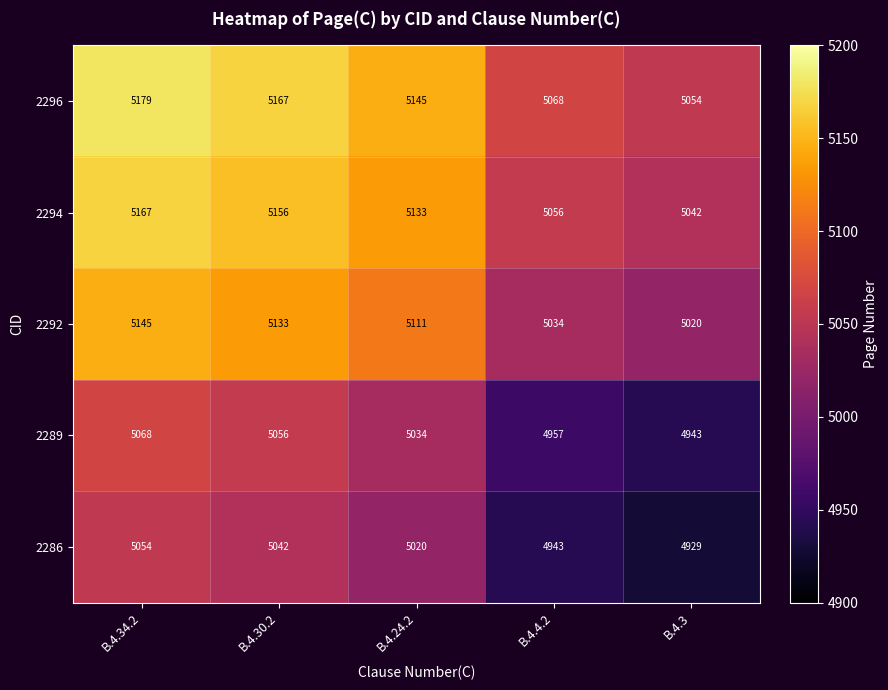

Where is 2296 nearest to the value 5116?

B.4.24.2